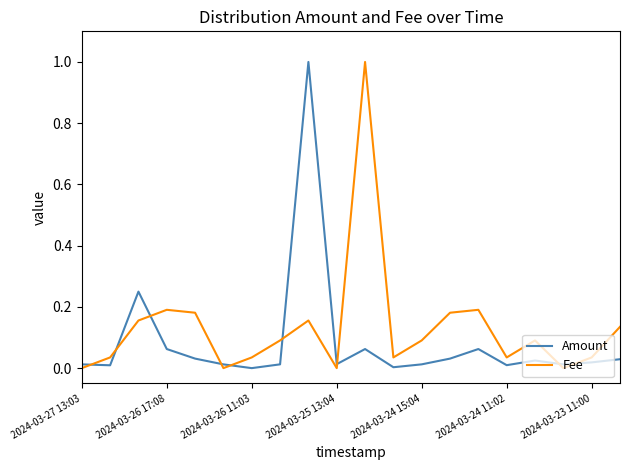

What is the highest value of the Amount series?

1.0